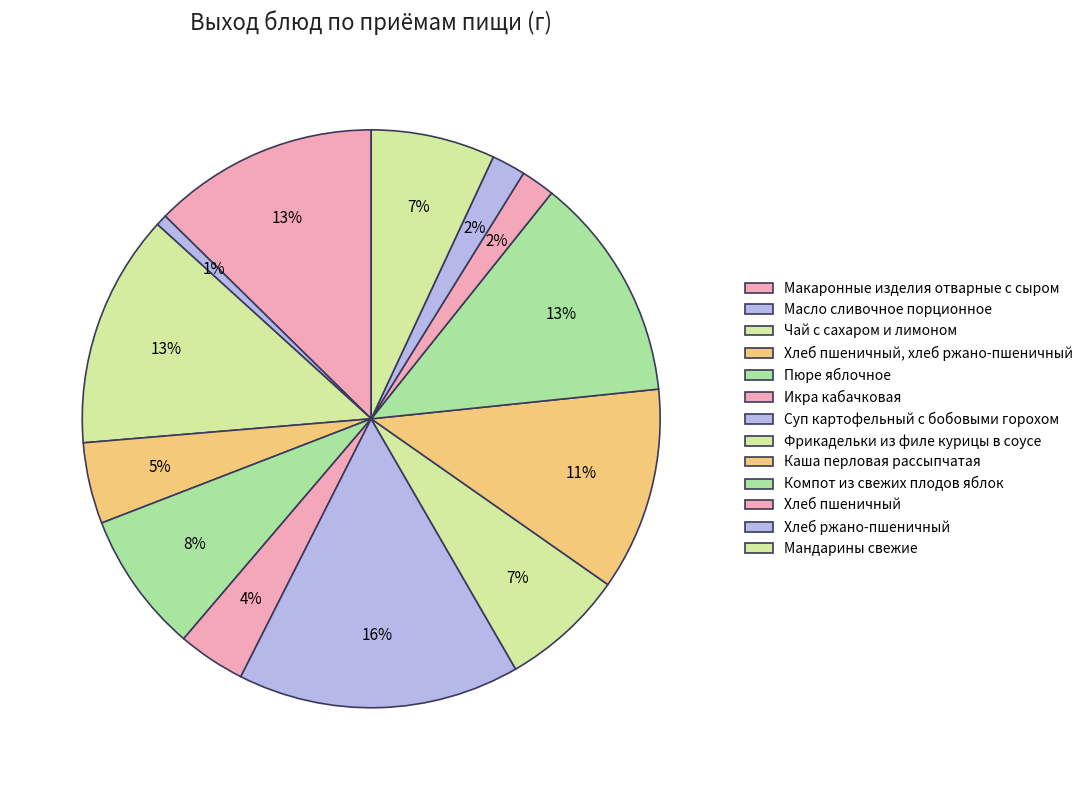

Does Компот из свежих плодов яблок represent more than half of the total?

No